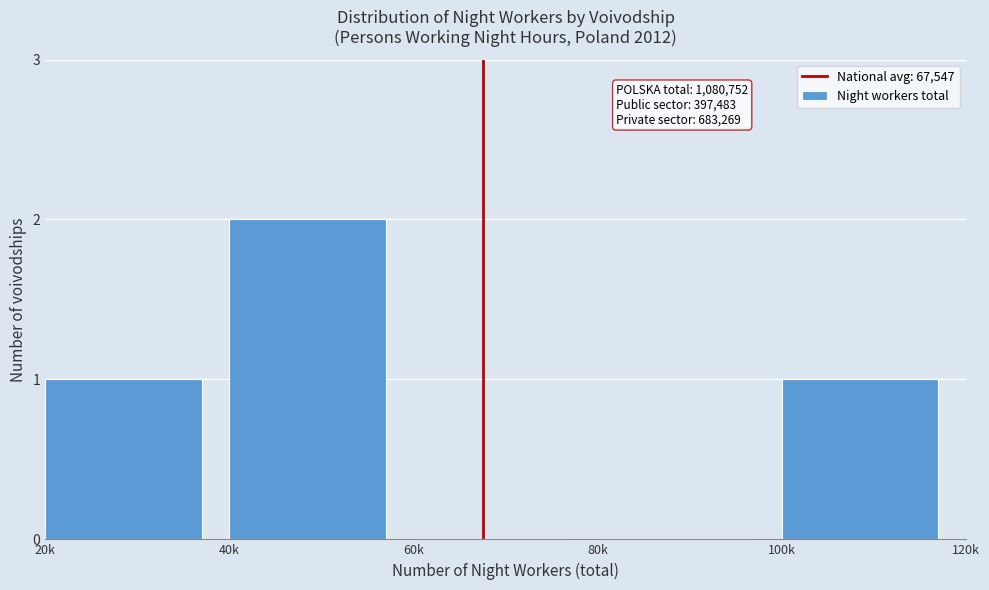

Reading left to right, transcribe all the data shown in this chart.

20k=1	40k=2	60k=0	80k=0	100k=1